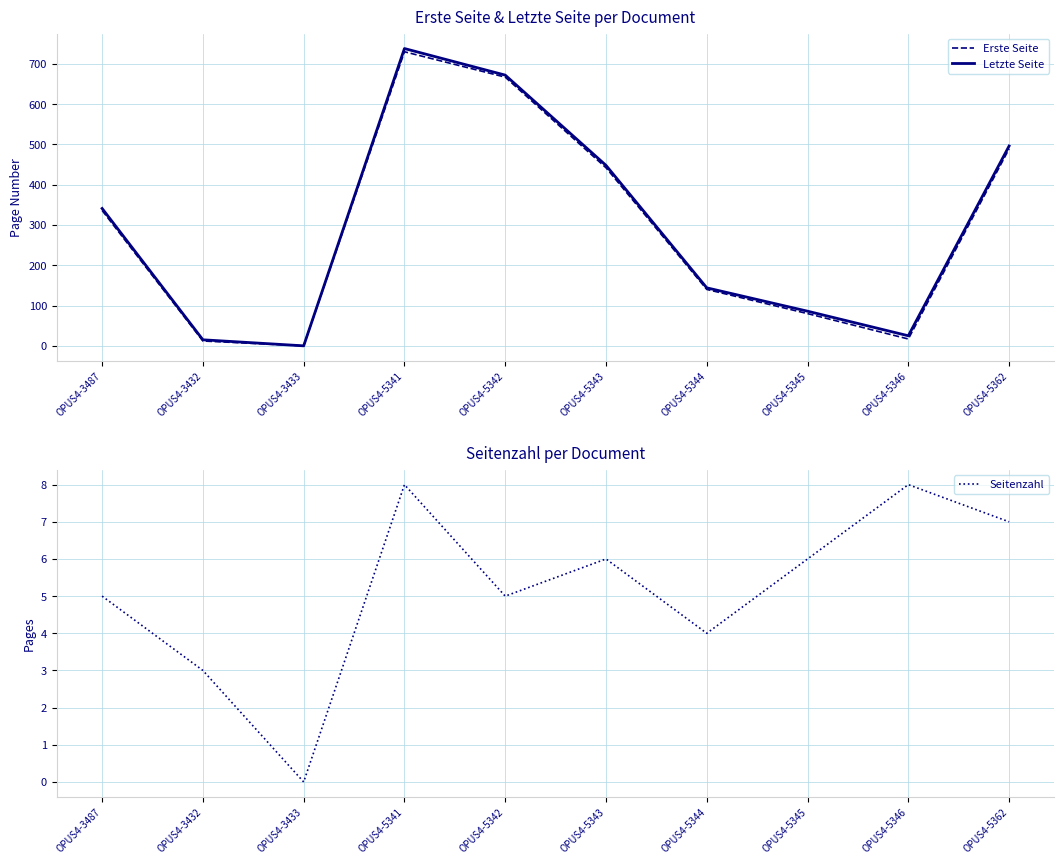

What is the total value across all series at OPUS4-5341?

1476